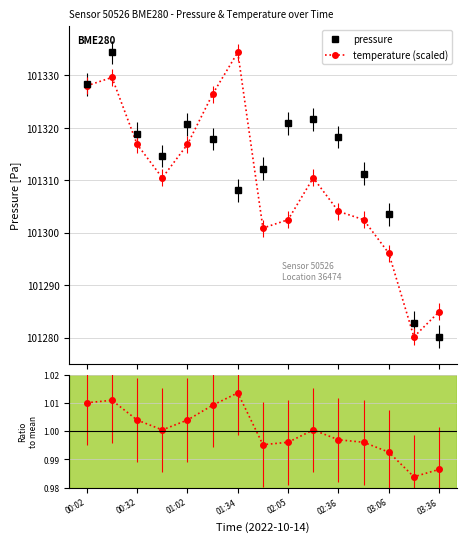

What is the value of the pressure point at the 3rd from the left?

101318.9